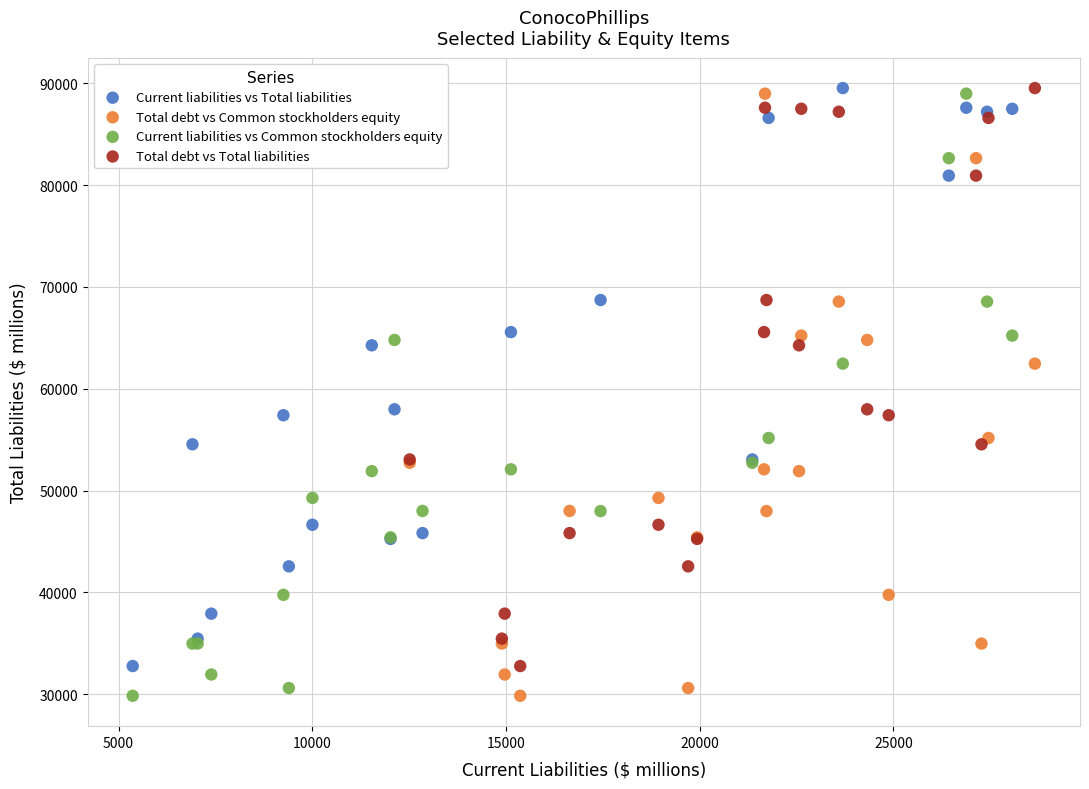

What are all the series names shown in the legend?

Current liabilities vs Total liabilities, Total debt vs Common stockholders equity, Current liabilities vs Common stockholders equity, Total debt vs Total liabilities